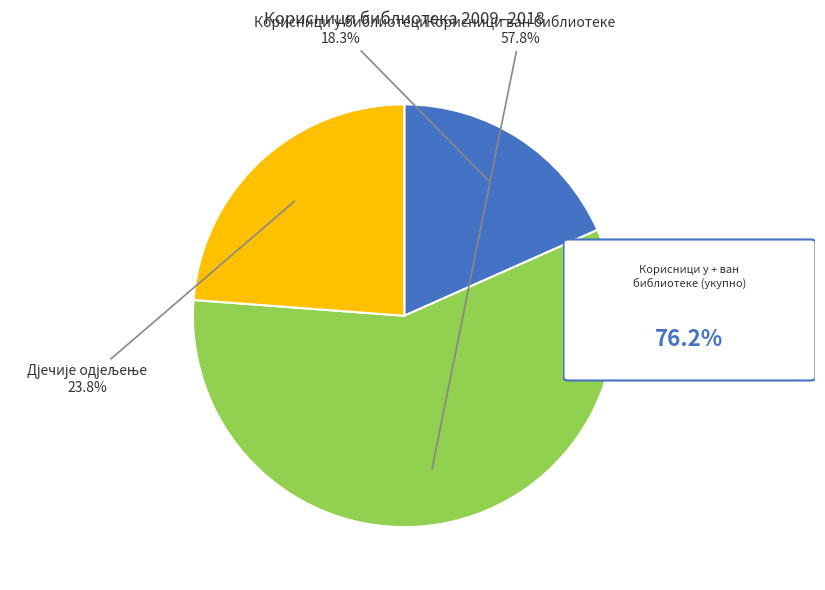

Does any single category account for the majority?

Yes